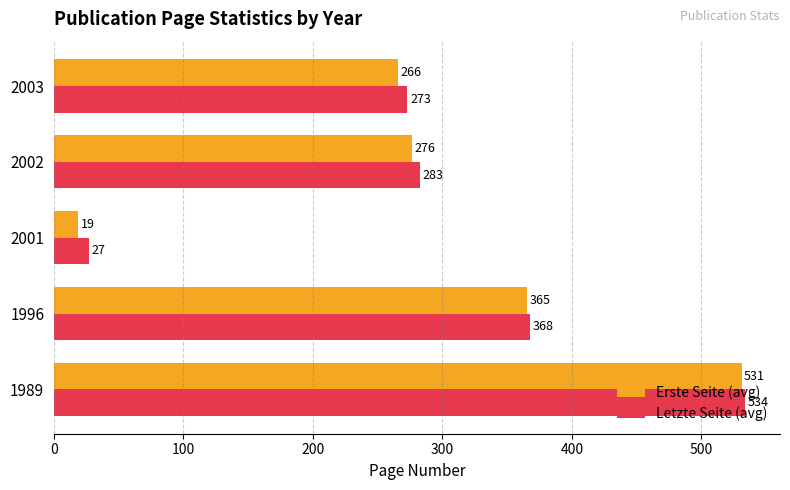

Read the Letzte Seite (avg) value at 1989.

534.0